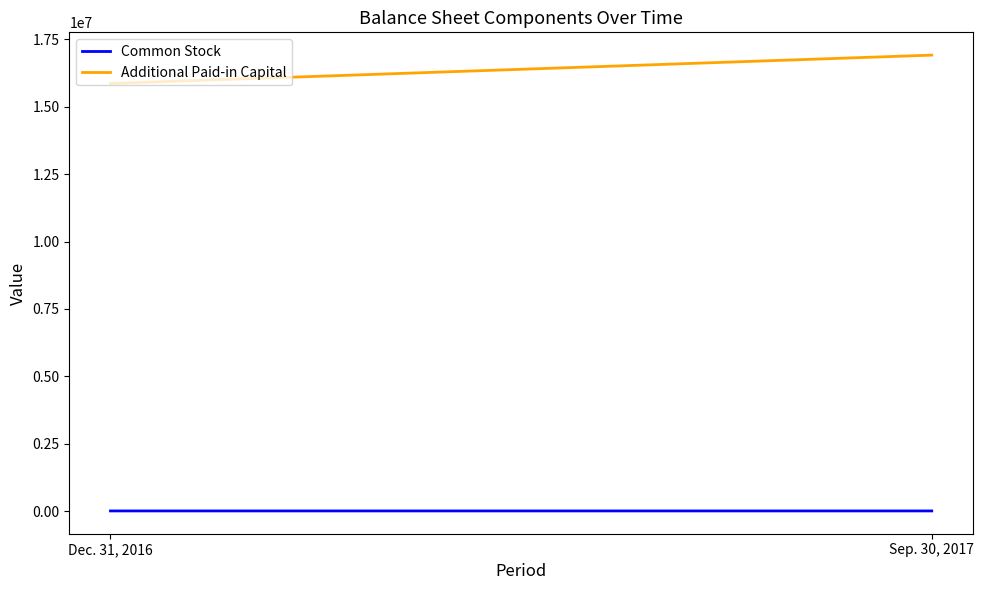

Does the chart have visible grid lines?

No